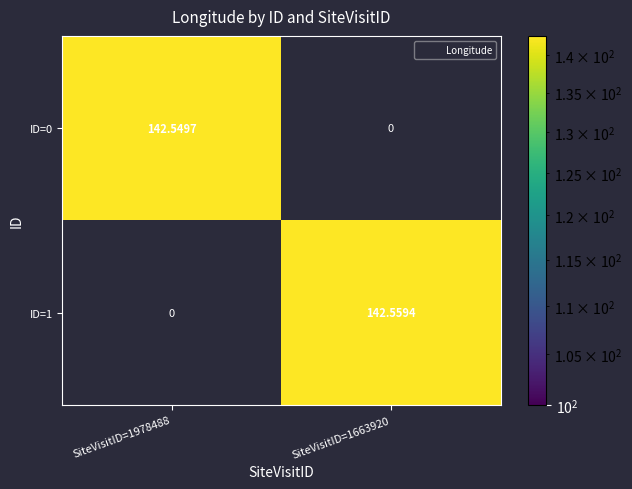

Where does the ID=1 series first go above 142?

SiteVisitID=1663920